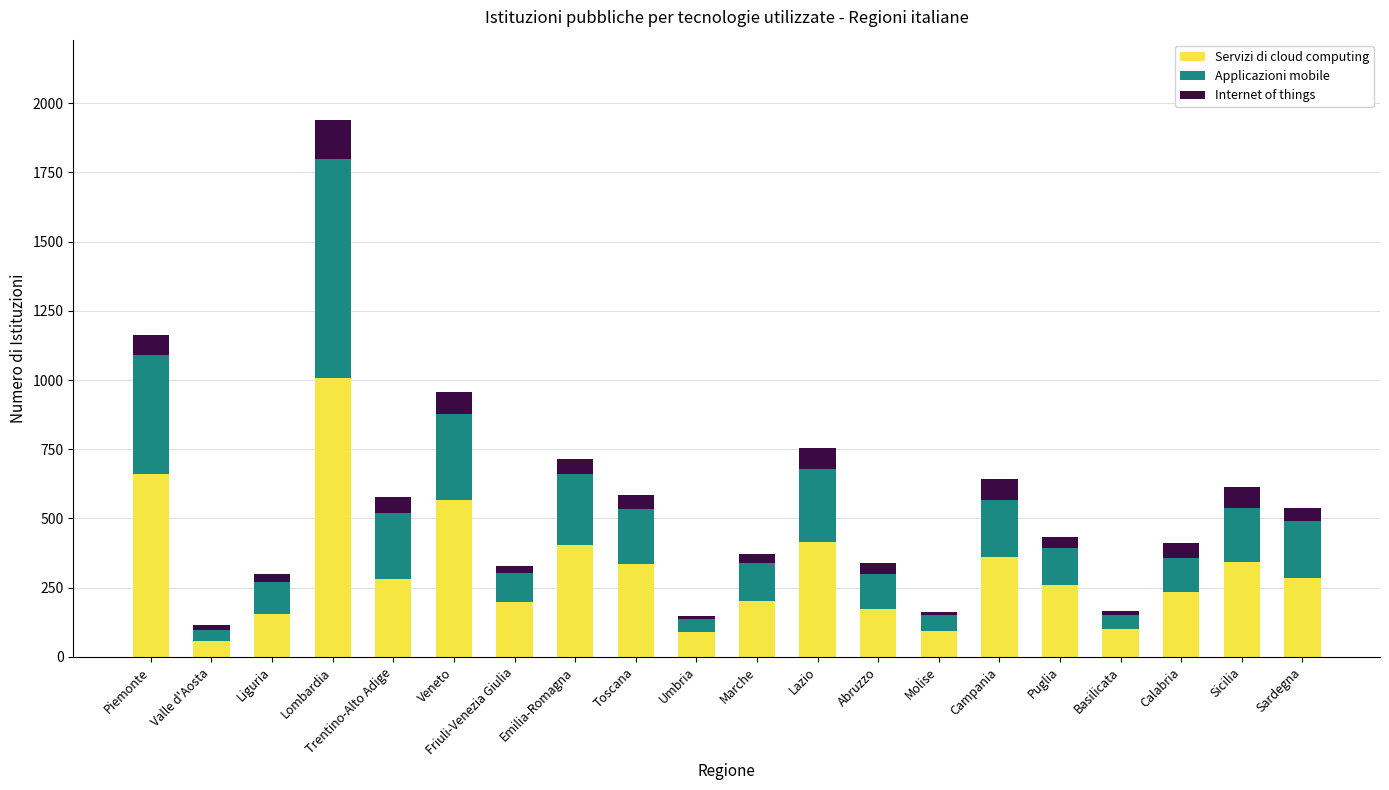

What is the maximum value for Servizi di cloud computing?

1006